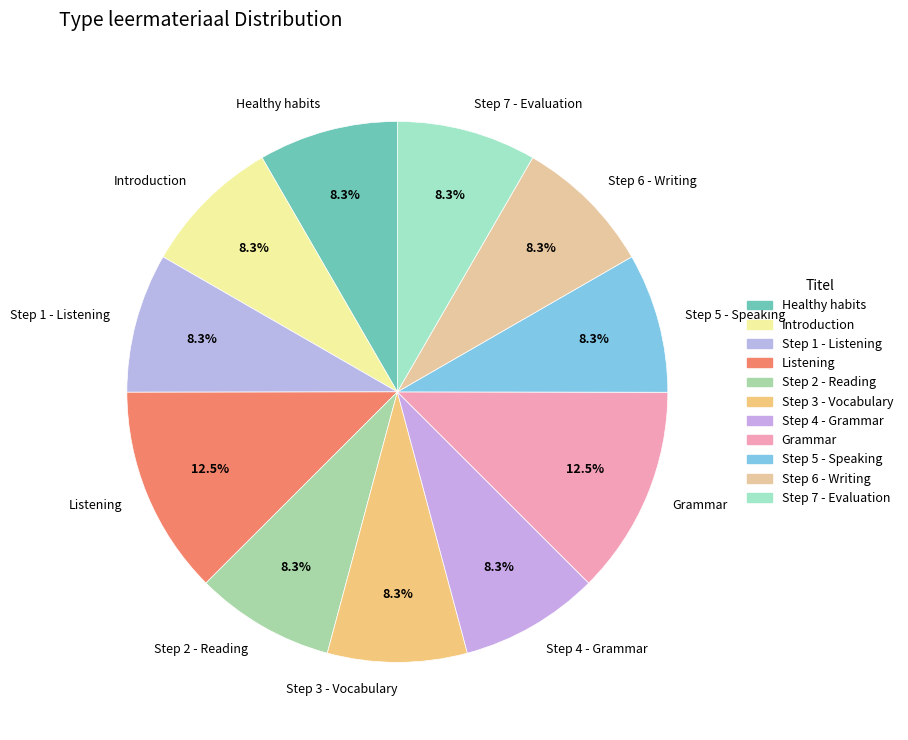

How much of the chart is everything except Step 3 - Vocabulary?

91.7%